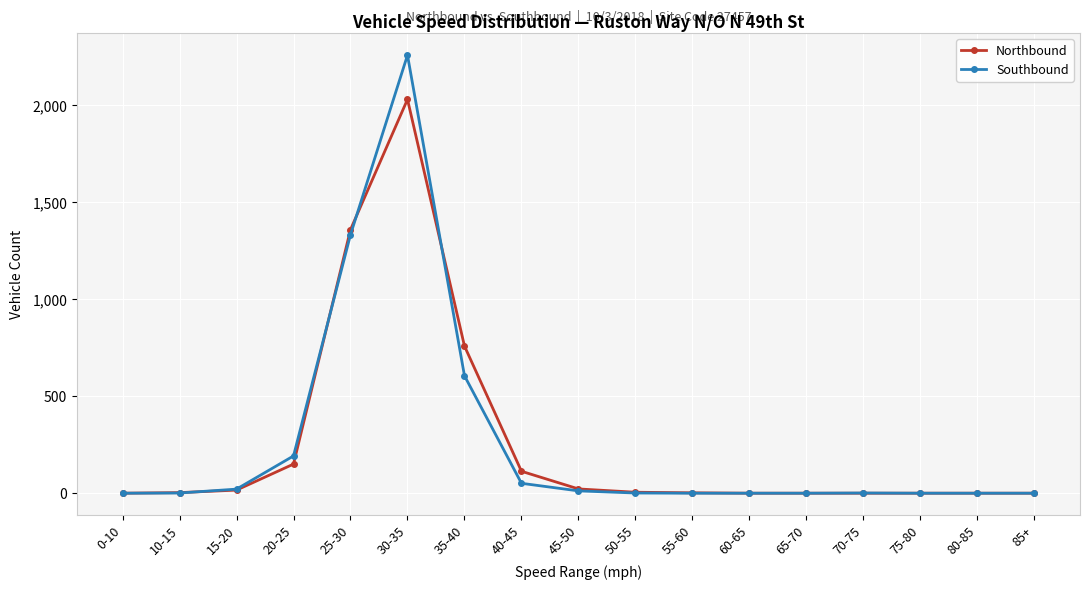

Rank the series by their maximum value, from highest to lowest.

Southbound, Northbound